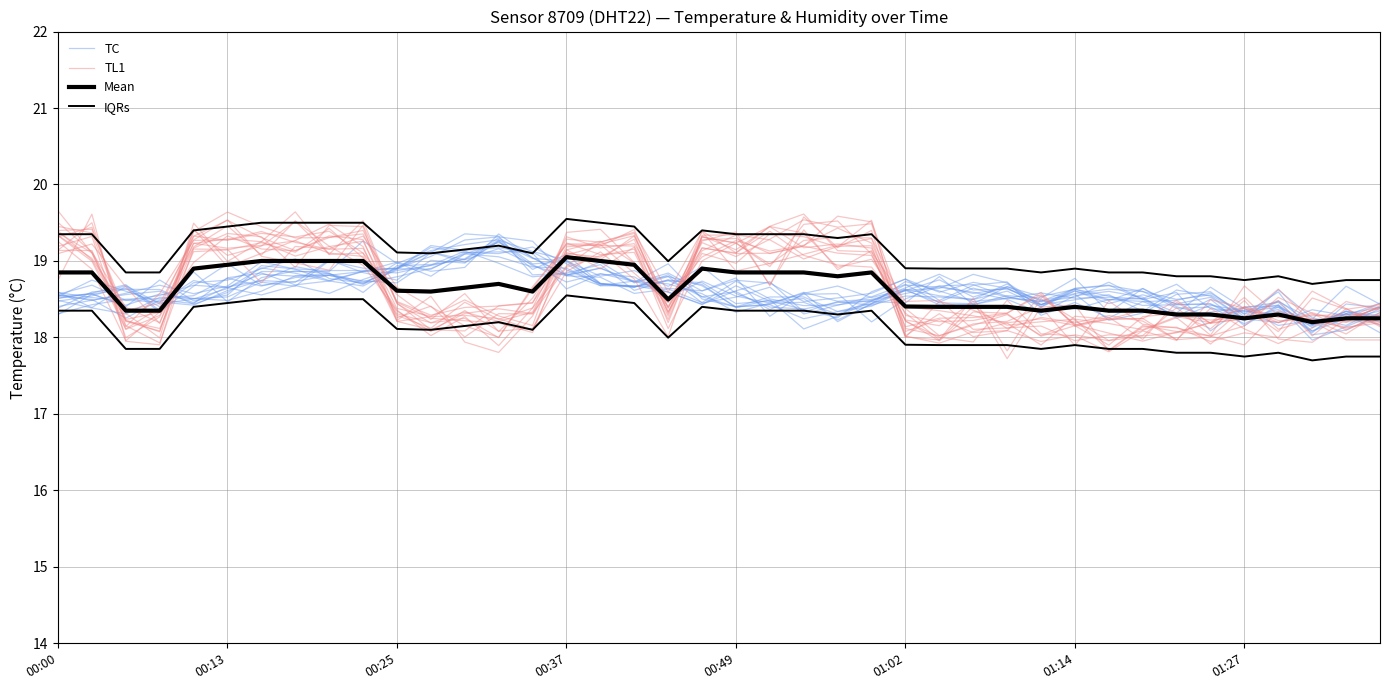

What is the value of the TC point at the 29th from the left?

18.5